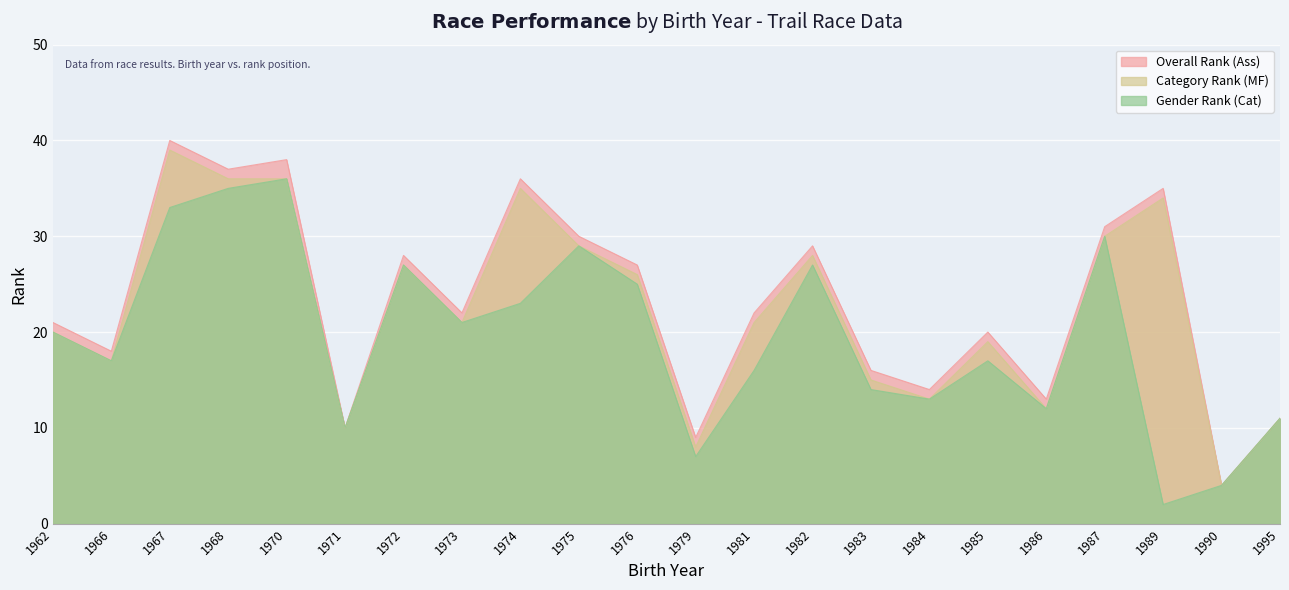

The Category Rank (MF) series shows 14 at 1981. True or false?

False